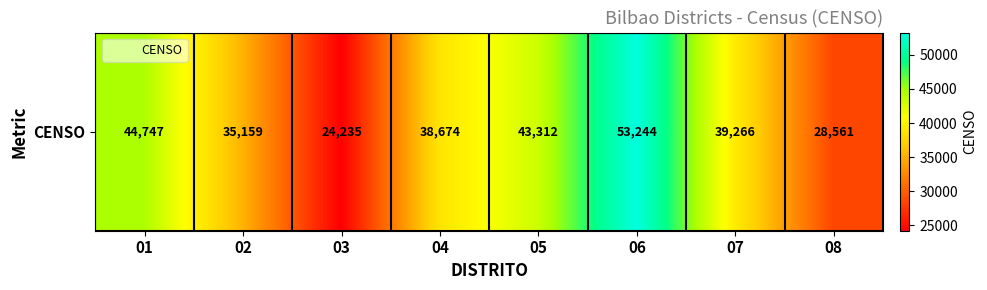

Reading left to right, transcribe all the data shown in this chart.

44747	35159	24235	38674	43312	53244	39266	28561